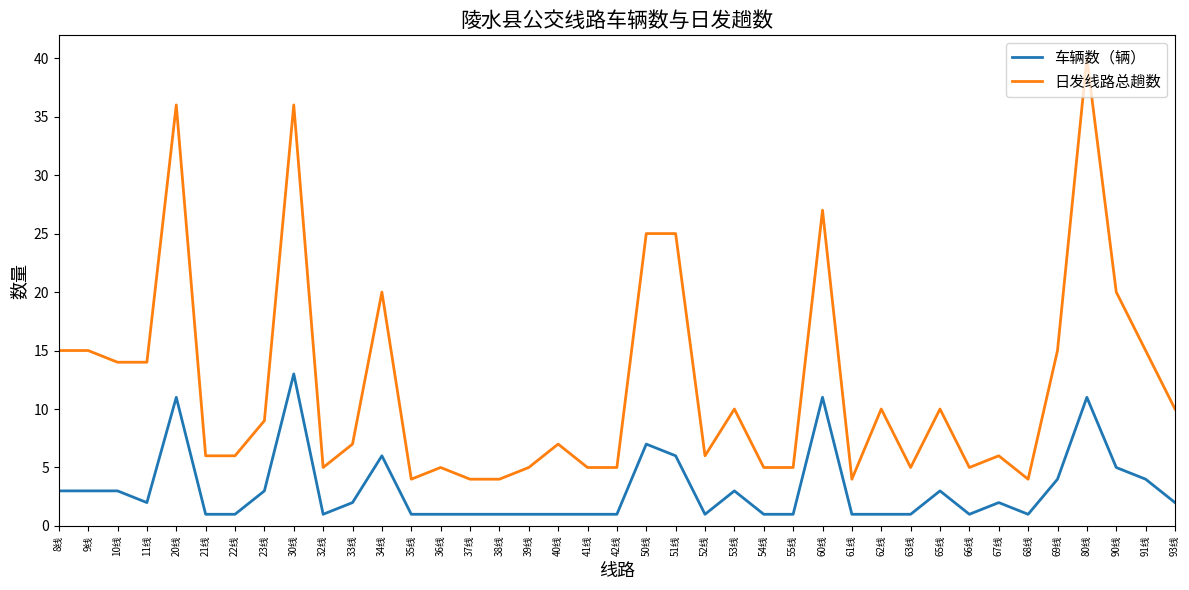

What is the greatest value displayed?

40